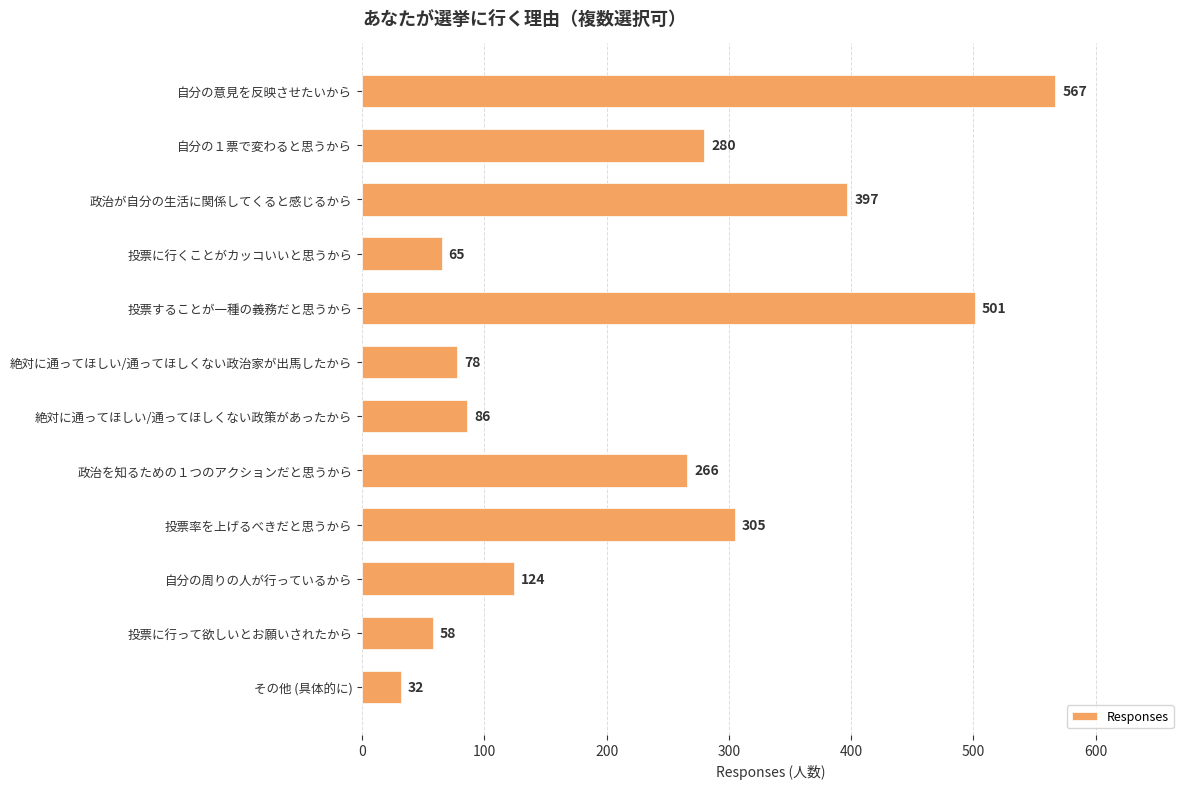

List the labels in order of value, smallest first.

その他 (具体的に), 投票に行って欲しいとお願いされたから, 投票に行くことがカッコいいと思うから, 絶対に通ってほしい/通ってほしくない政治家が出馬したから, 絶対に通ってほしい/通ってほしくない政策があったから, 自分の周りの人が行っているから, 政治を知るための１つのアクションだと思うから, 自分の１票で変わると思うから, 投票率を上げるべきだと思うから, 政治が自分の生活に関係してくると感じるから, 投票することが一種の義務だと思うから, 自分の意見を反映させたいから